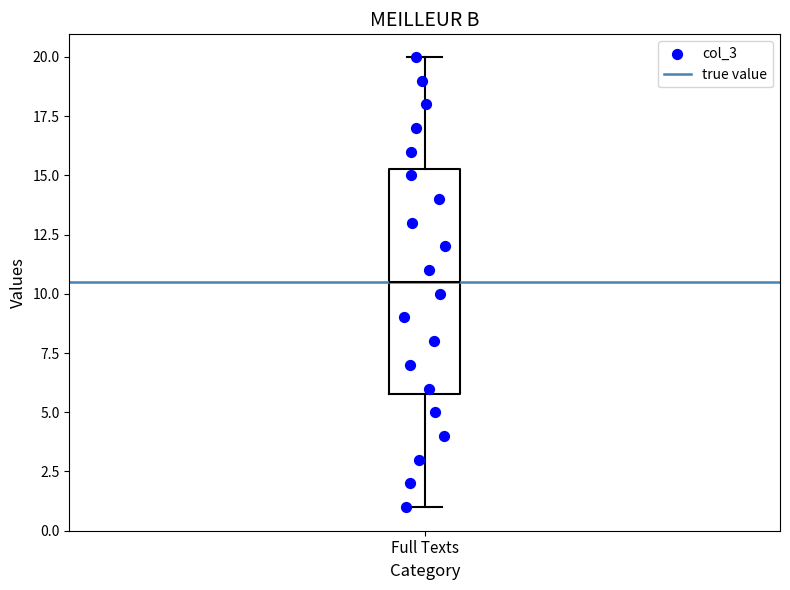

Read this box plot against the y-axis: the position of the median line, the range covered by the box, and the ends of both whiskers. The values are not printed on the chart, so give them approximately, as read against the axis.

median 10.5, box 6.0 to 15.5, whiskers 1.0 to 20.0